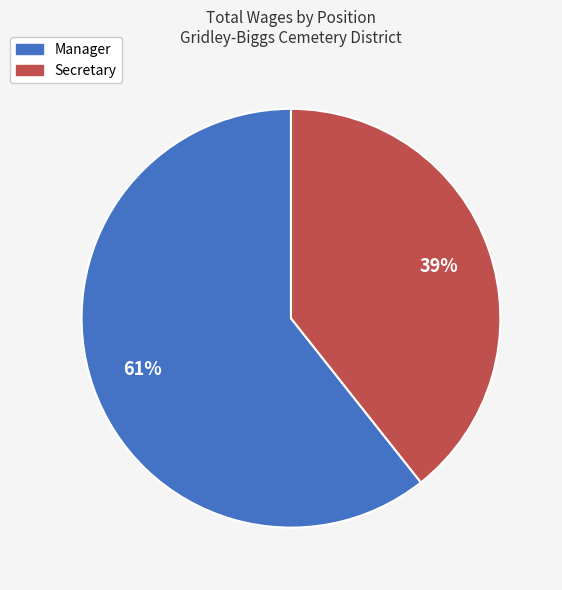

Between Manager and Secretary, which is larger?

Manager